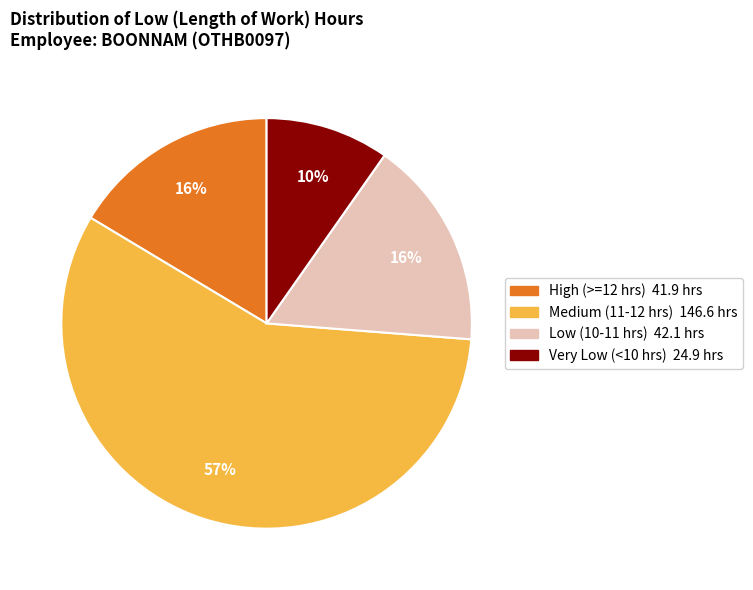

Is there a majority slice in this chart?

Yes